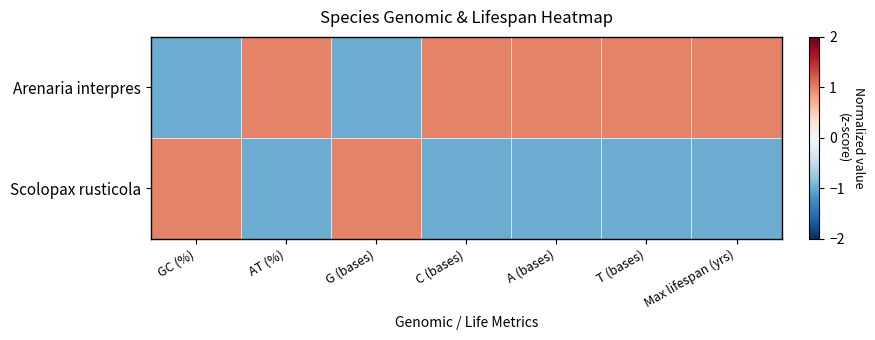

Reading left to right, what are all the values shown in this chart?

Arenaria interpres: GC (%)=-1.0	AT (%)=1.0	G (bases)=-1.0	C (bases)=1.0	A (bases)=1.0	T (bases)=1.0	Max lifespan (yrs)=1.0
Scolopax rusticola: GC (%)=1.0	AT (%)=-1.0	G (bases)=1.0	C (bases)=-1.0	A (bases)=-1.0	T (bases)=-1.0	Max lifespan (yrs)=-1.0